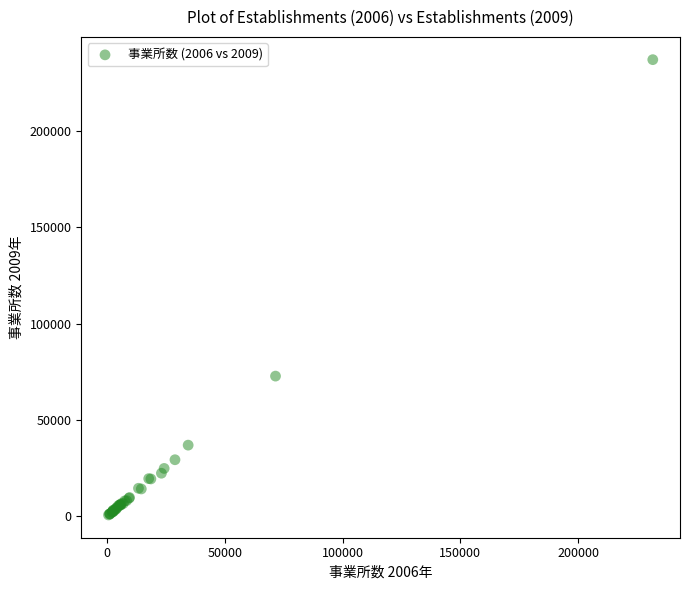

What Y value in the scatter plot is closest to 118879?

72748